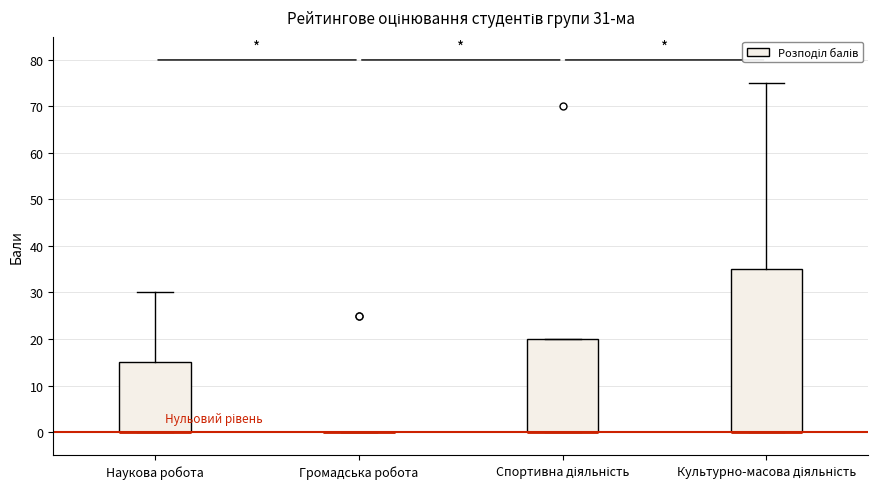

Which box is the tallest, from its lower edge to its upper edge?

Культурно-масова діяльність